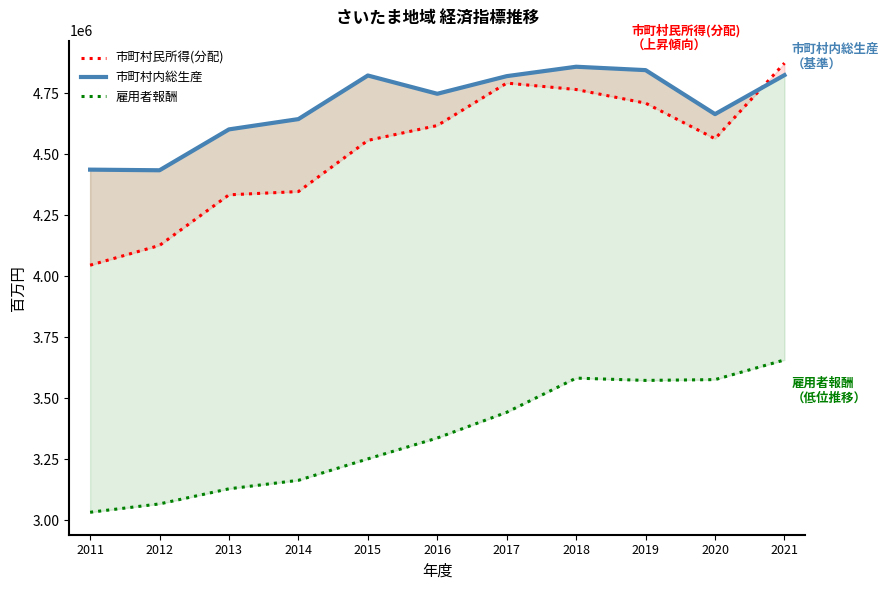

Is it true that 雇用者報酬 equals 1114271 at 2021?

False